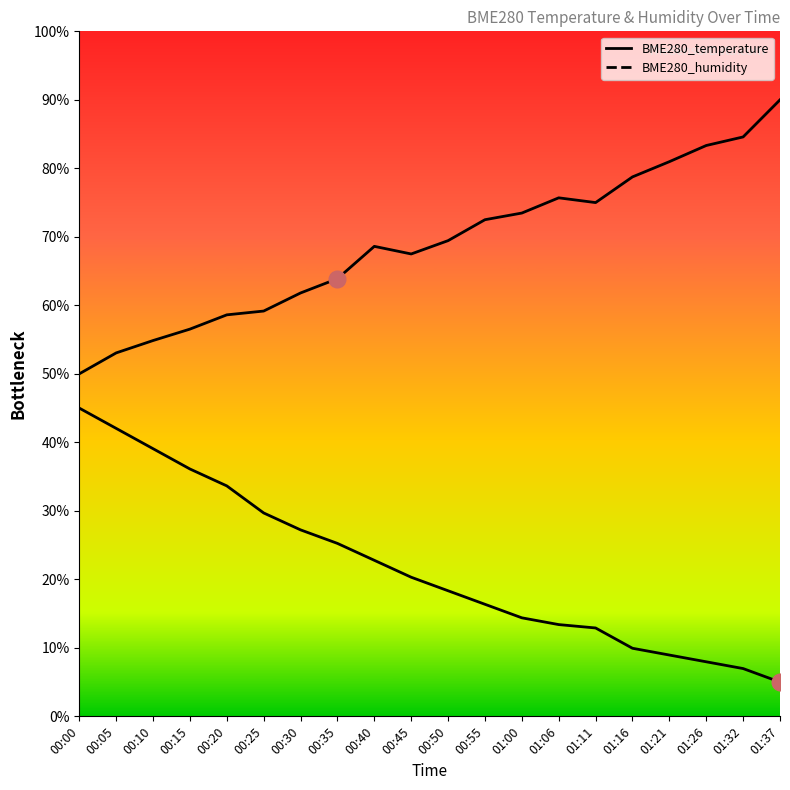

Rank the categories by BME280_humidity value from lowest to highest.

00:00, 00:05, 00:10, 00:15, 00:20, 00:25, 00:30, 00:35, 00:45, 00:40, 00:50, 00:55, 01:00, 01:11, 01:06, 01:16, 01:21, 01:26, 01:32, 01:37